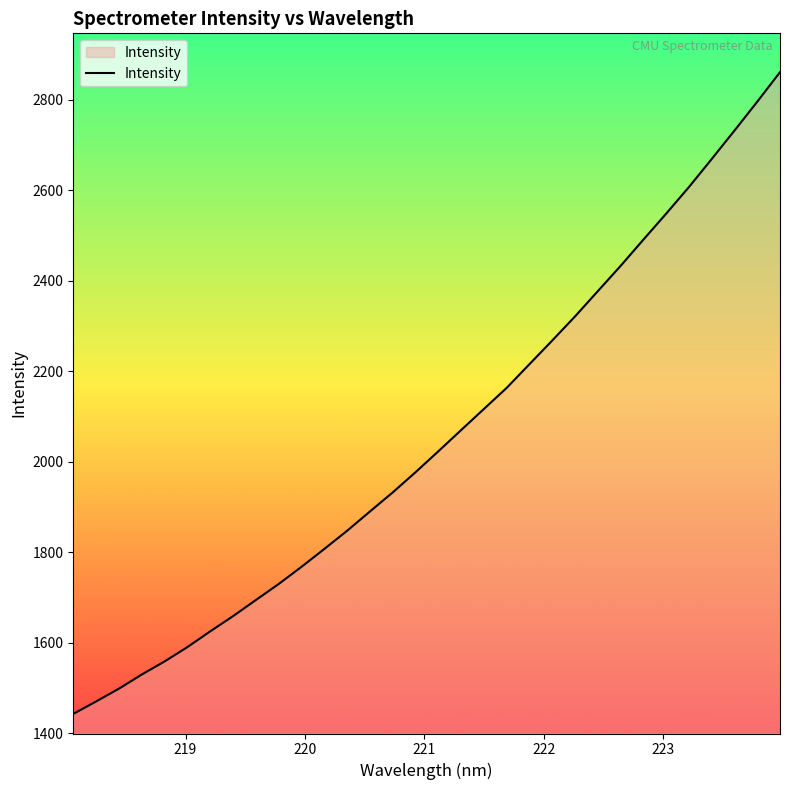

What is the difference between the maximum and minimum values?

1418.3